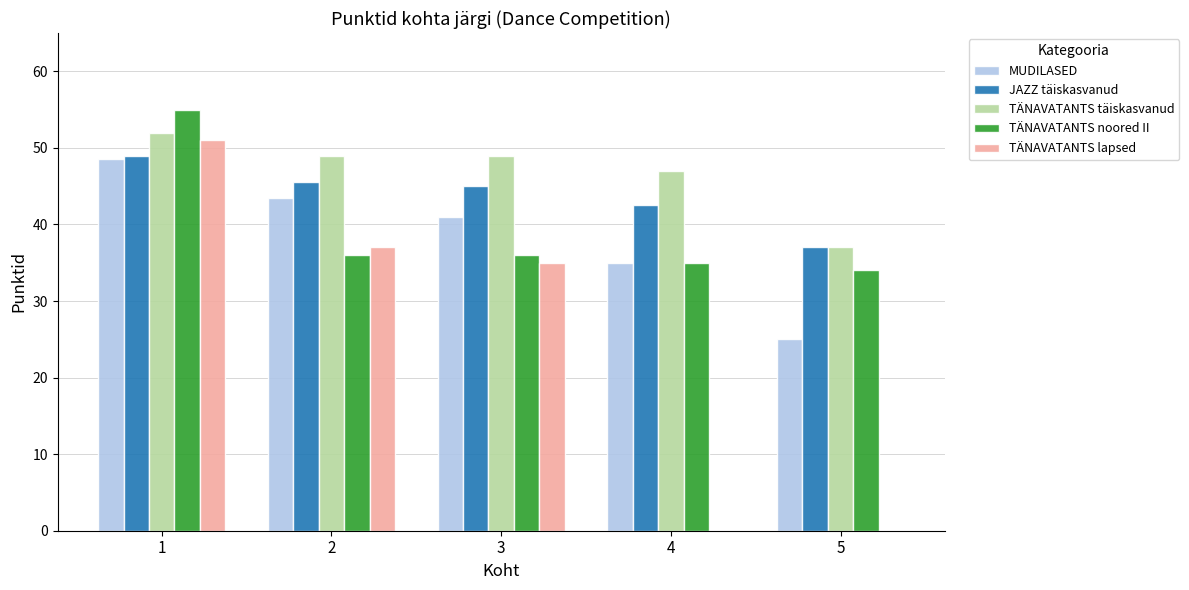

Is it true that TÄNAVATANTS täiskasvanud equals 47.0 at 4?

True